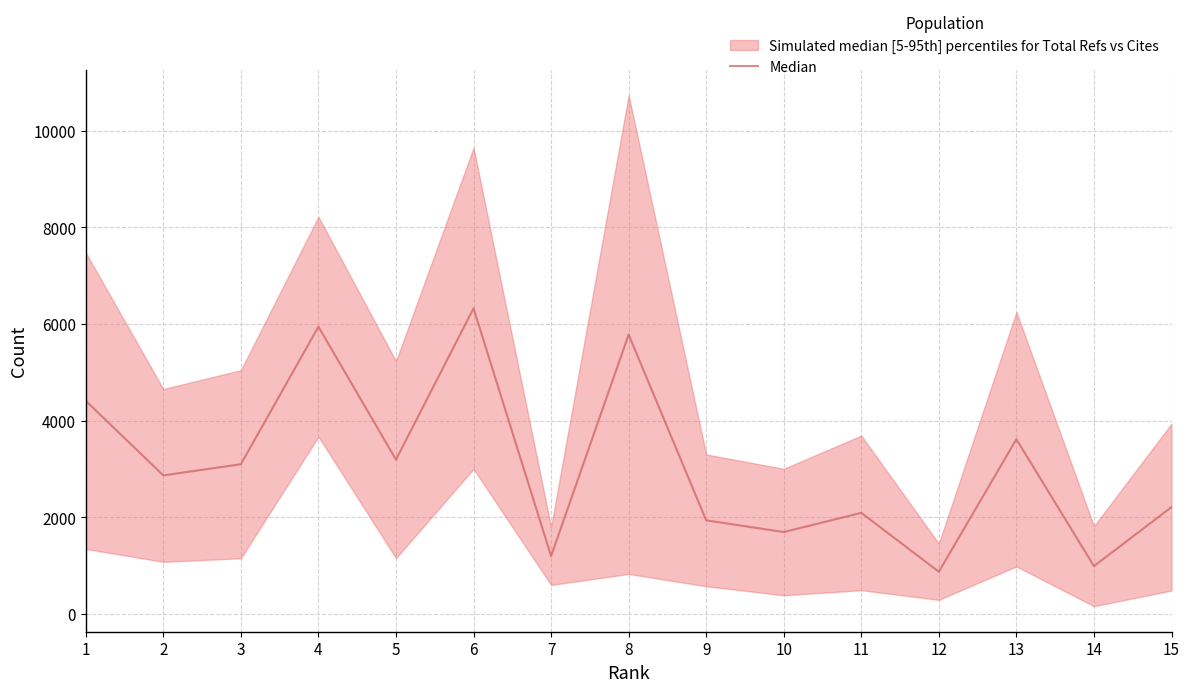

How many categories are shown in the chart?

15